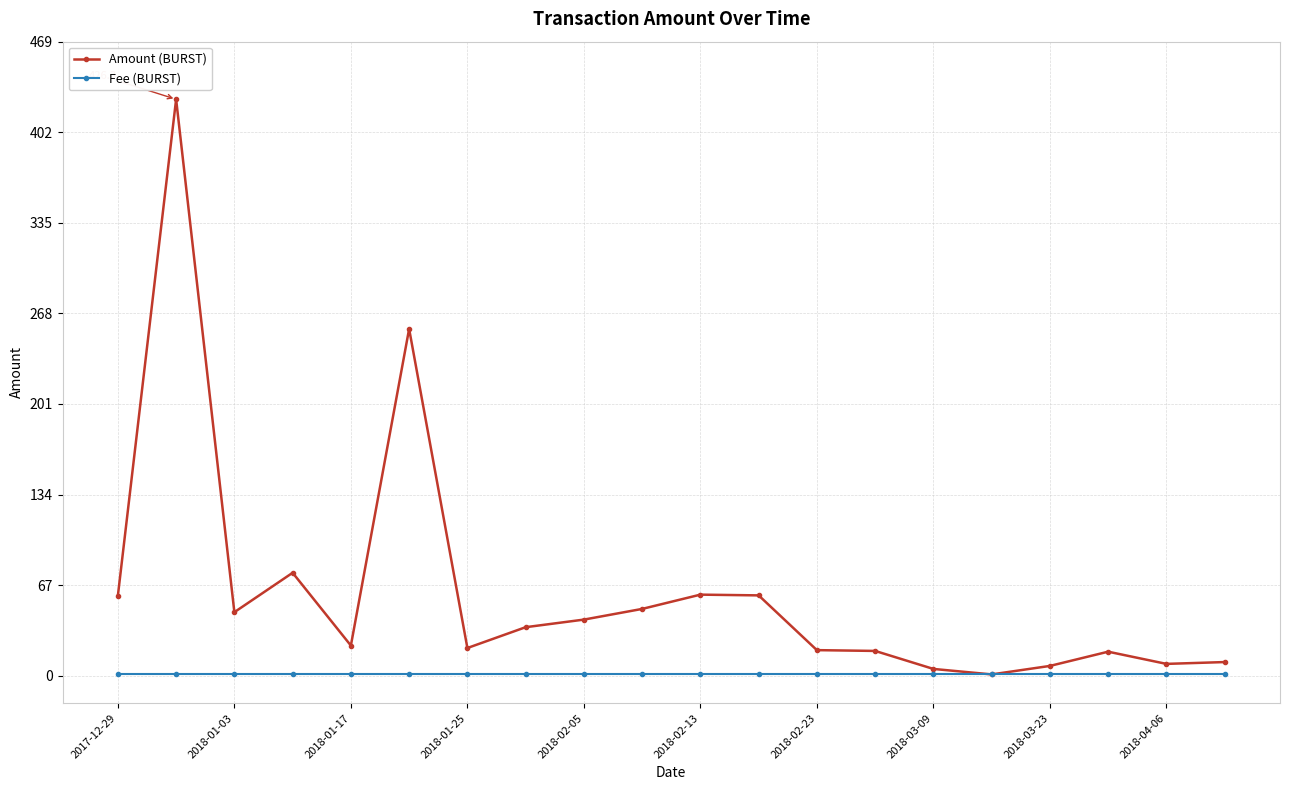

Which series has the widest spread of values?

Amount (BURST)